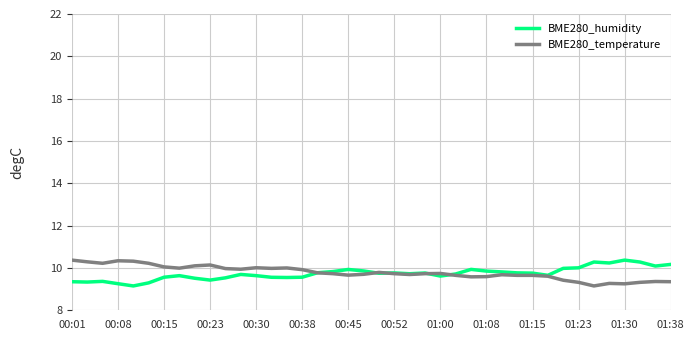

What is the maximum value for BME280_temperature?

10.4